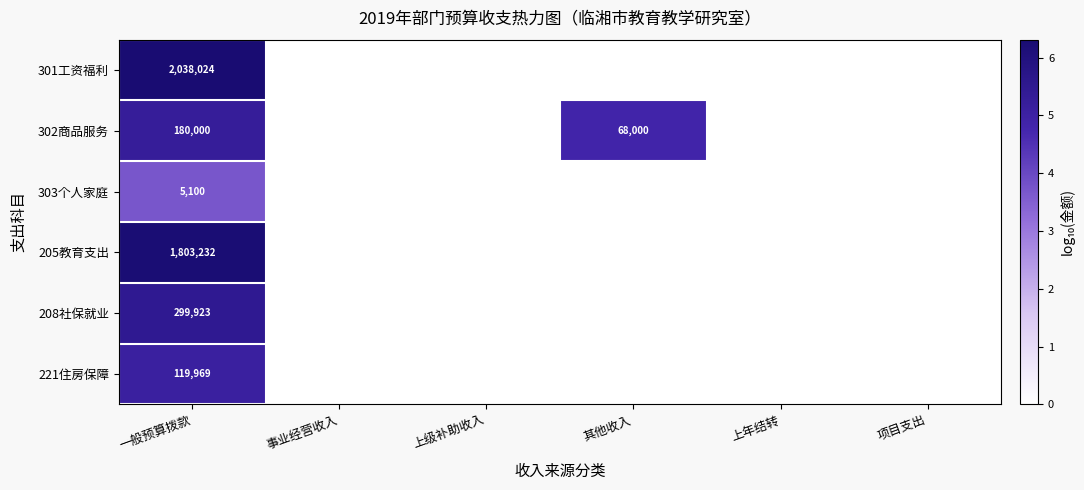

At 一般预算拨款, list the series in order from smallest to largest.

303个人家庭, 221住房保障, 302商品服务, 208社保就业, 205教育支出, 301工资福利